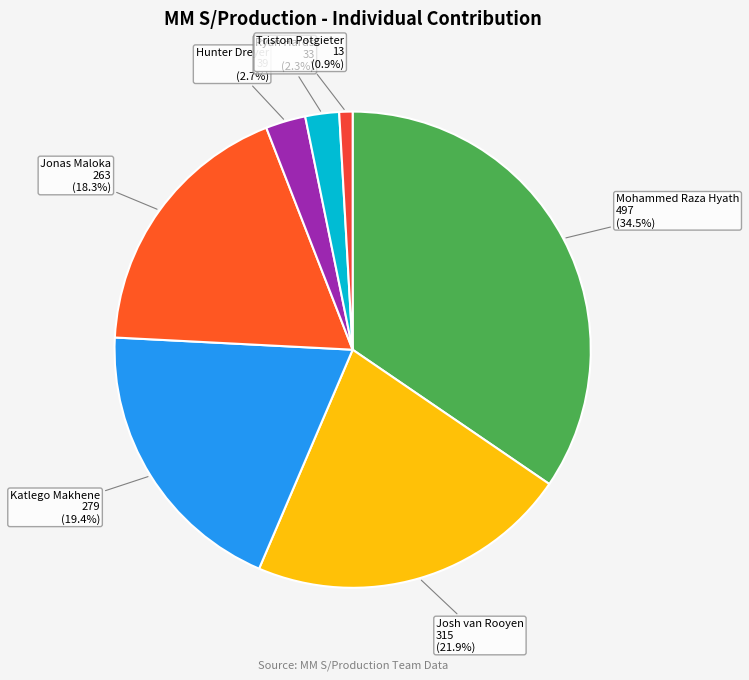

What is the smallest slice in the pie chart?

Triston Potgieter